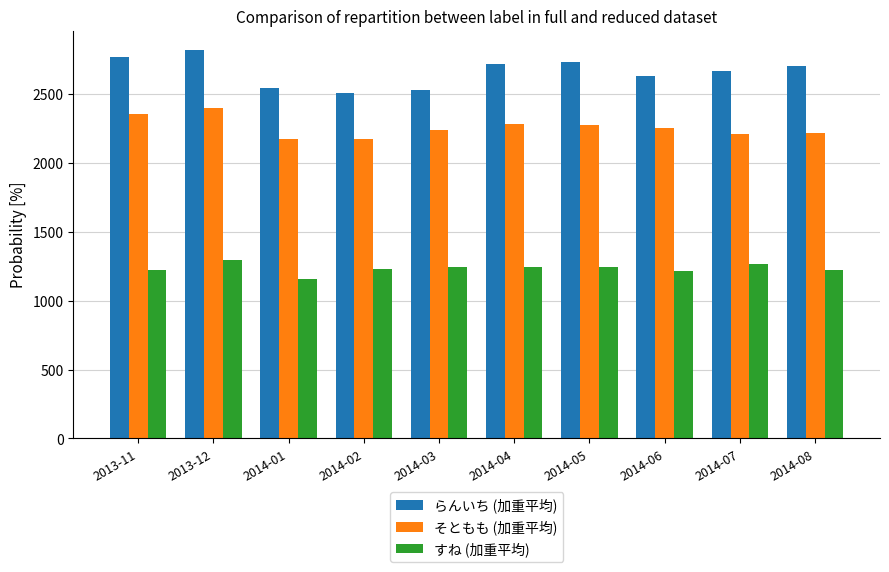

What is the smallest value displayed?

1158.2